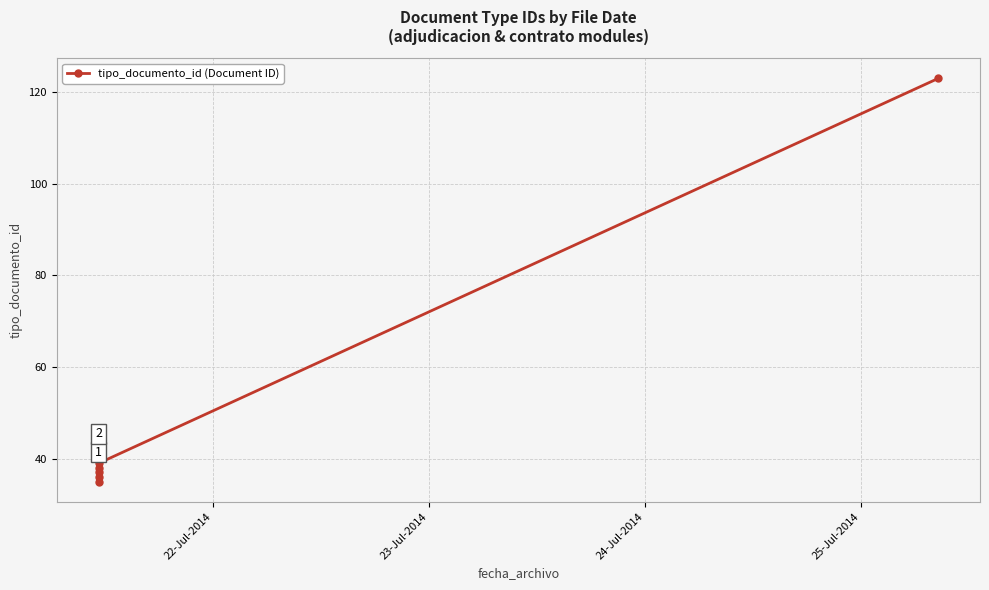

Does the chart have visible grid lines?

Yes